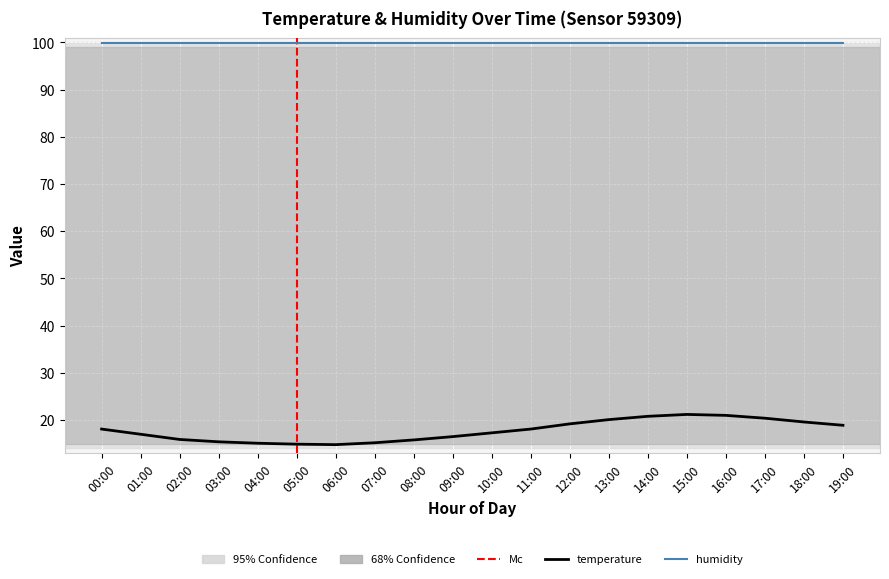

At which category does the chart reach its minimum across all series?

06:00